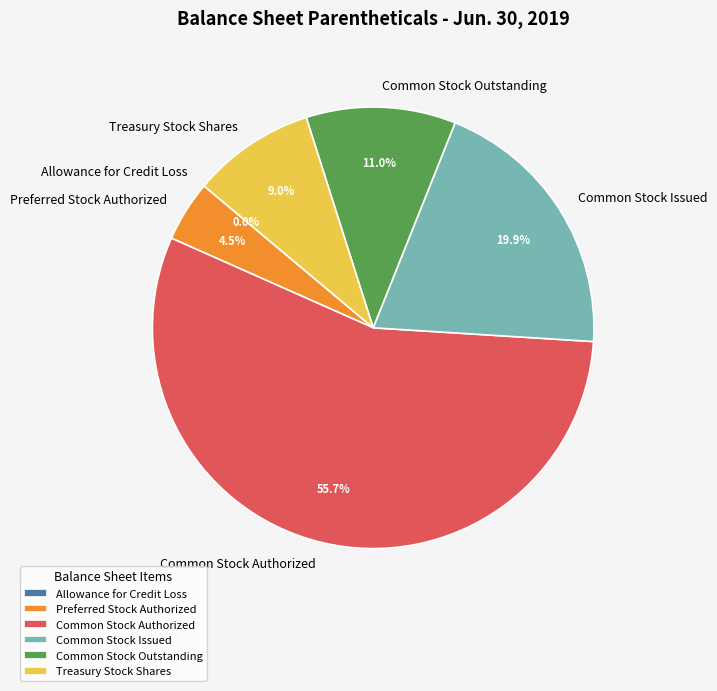

Is there any slice that represents more than half of the pie?

Yes